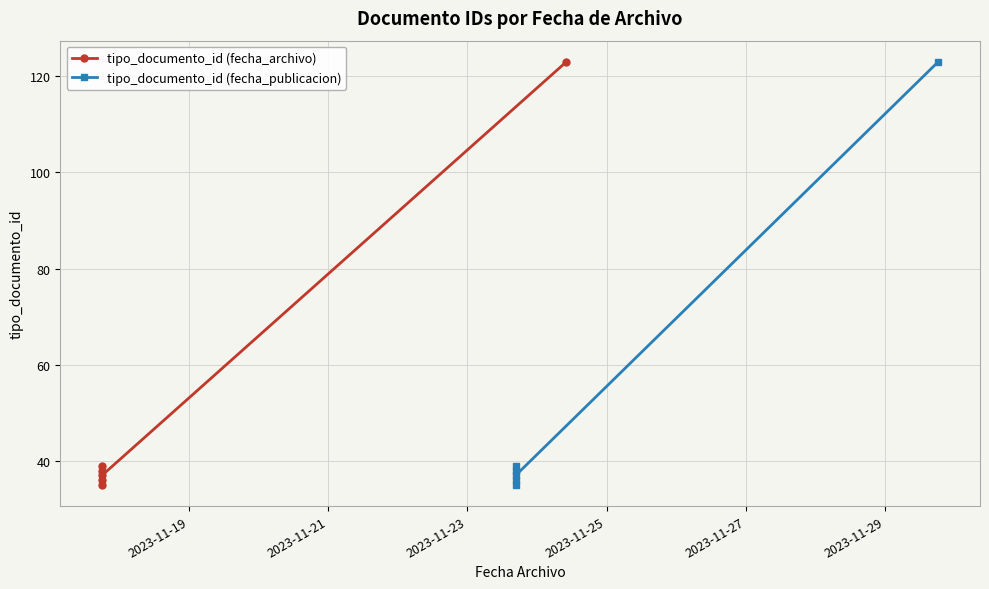

Reading left to right, transcribe all the data shown in this chart.

tipo_documento_id (fecha_archivo): 35	38	36	39	37	123
tipo_documento_id (fecha_publicacion): 35	38	36	39	37	123